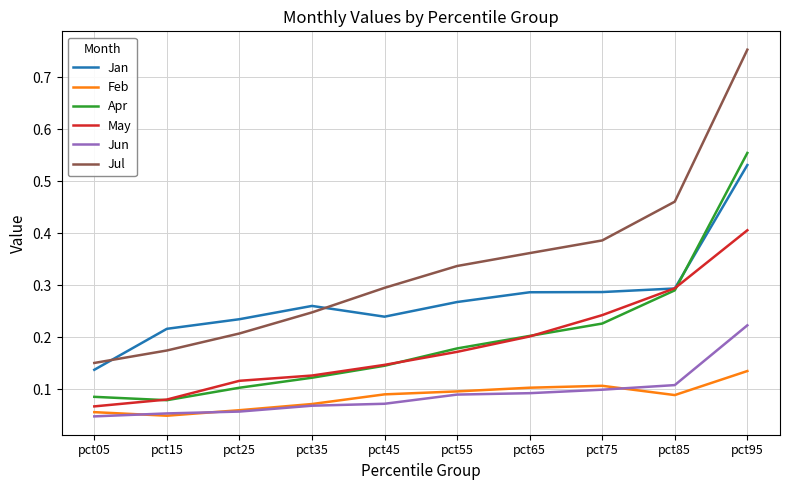

At which label does Apr reach its peak?

pct95